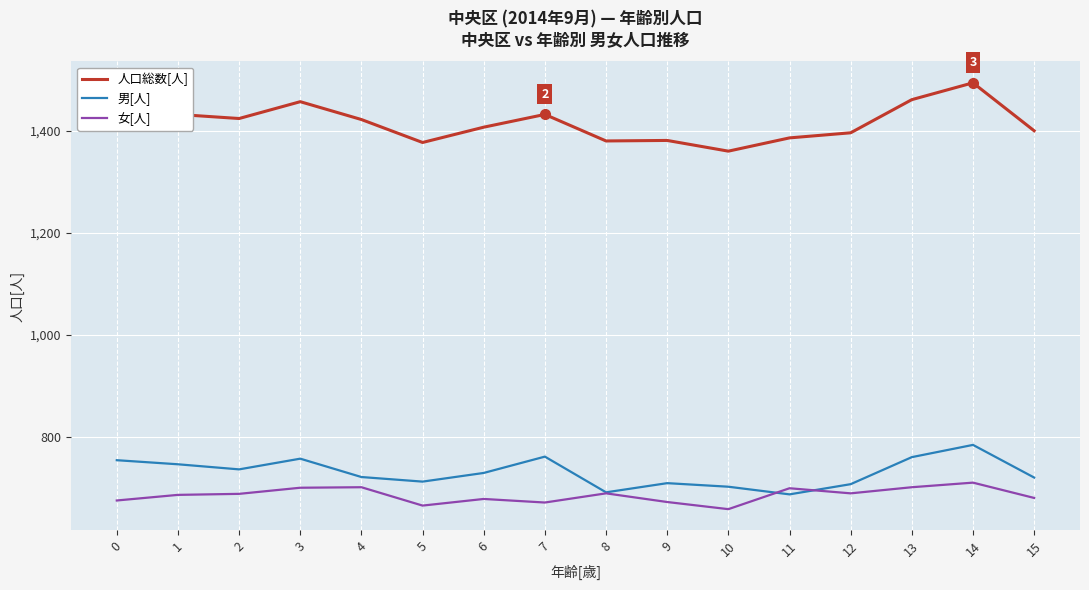

Which series has the widest spread of values?

人口総数[人]